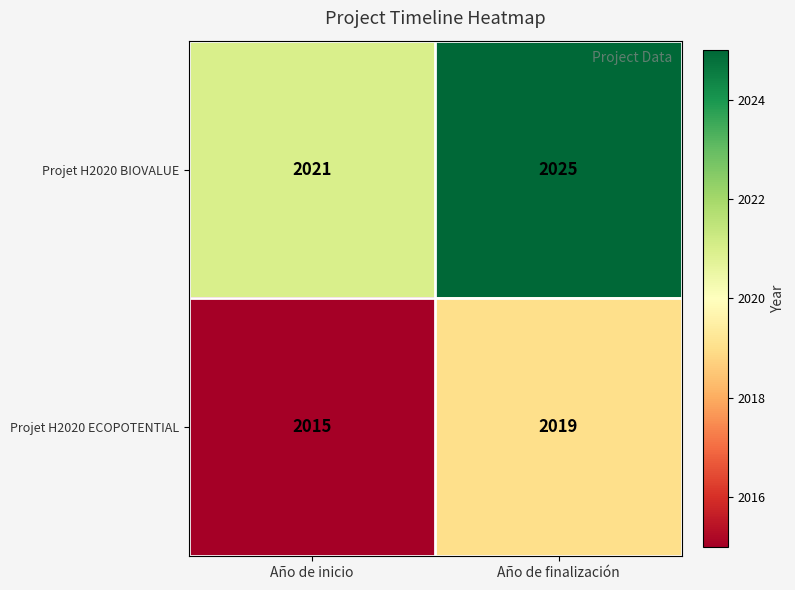

Reading left to right, what are all the values shown in this chart?

Projet H2020 BIOVALUE: 2021	2025
Projet H2020 ECOPOTENTIAL: 2015	2019